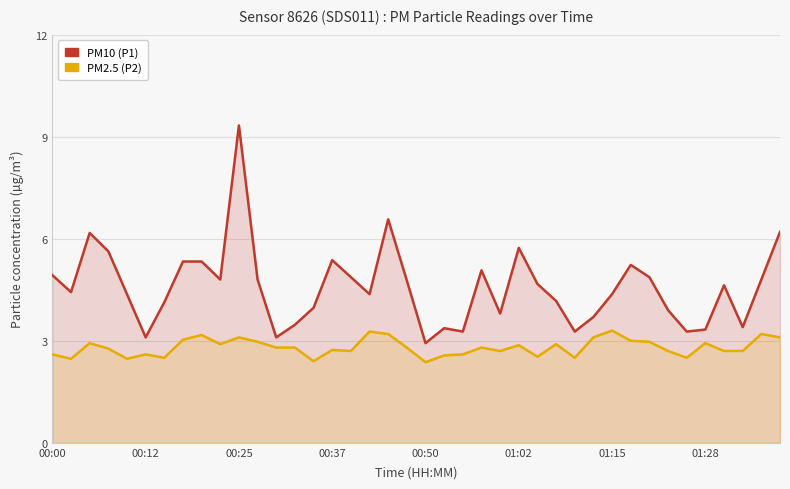

At which category is the sum across all series the highest?

00:25